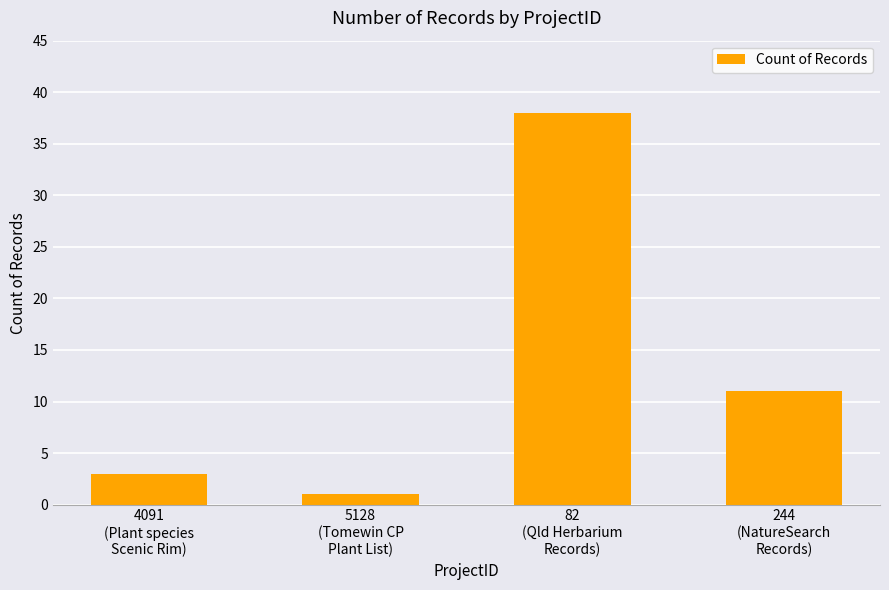

What is the greatest value displayed?

38